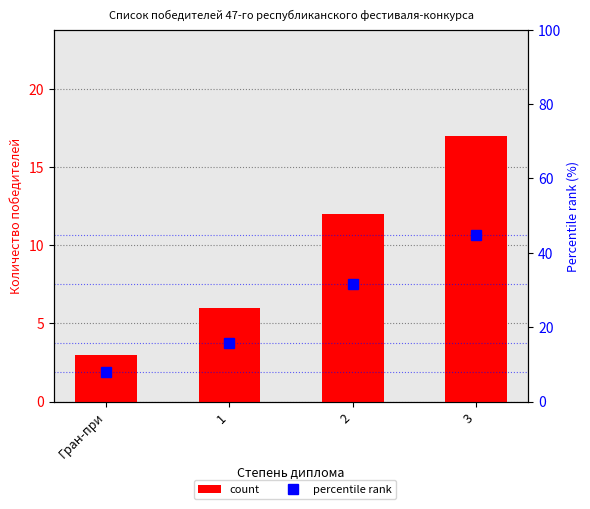

Reading left to right, transcribe all the data shown in this chart.

count: 3.0	6.0	12.0	17.0
percentile rank: 7.9	15.8	31.6	44.7